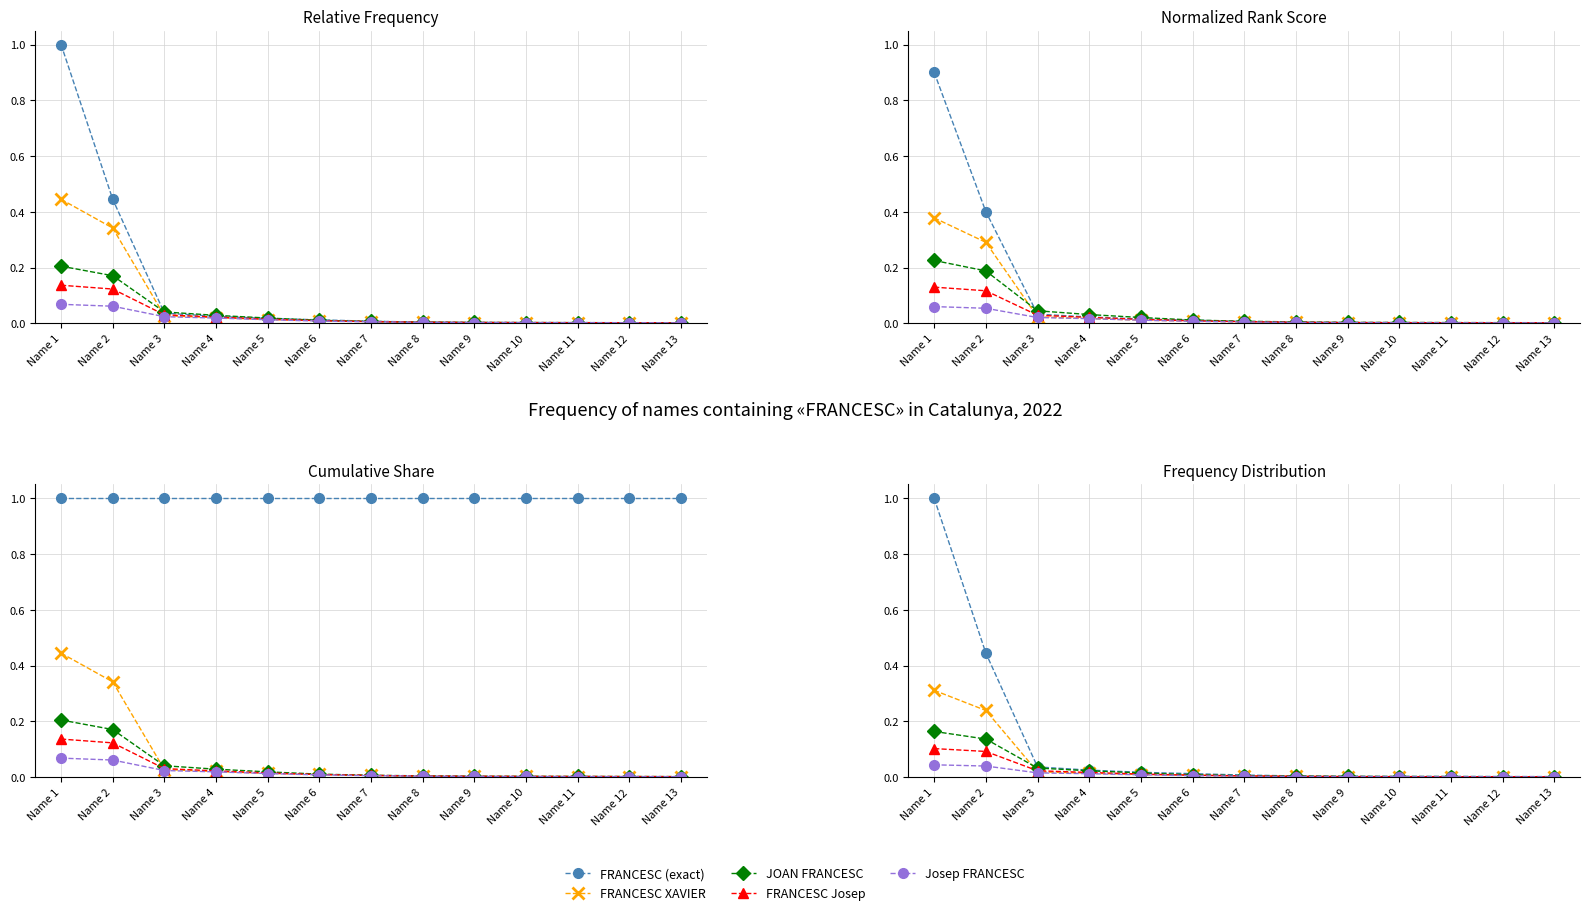

What are all the series names shown in the legend?

FRANCESC (exact), FRANCESC XAVIER, JOAN FRANCESC, FRANCESC Josep, Josep FRANCESC